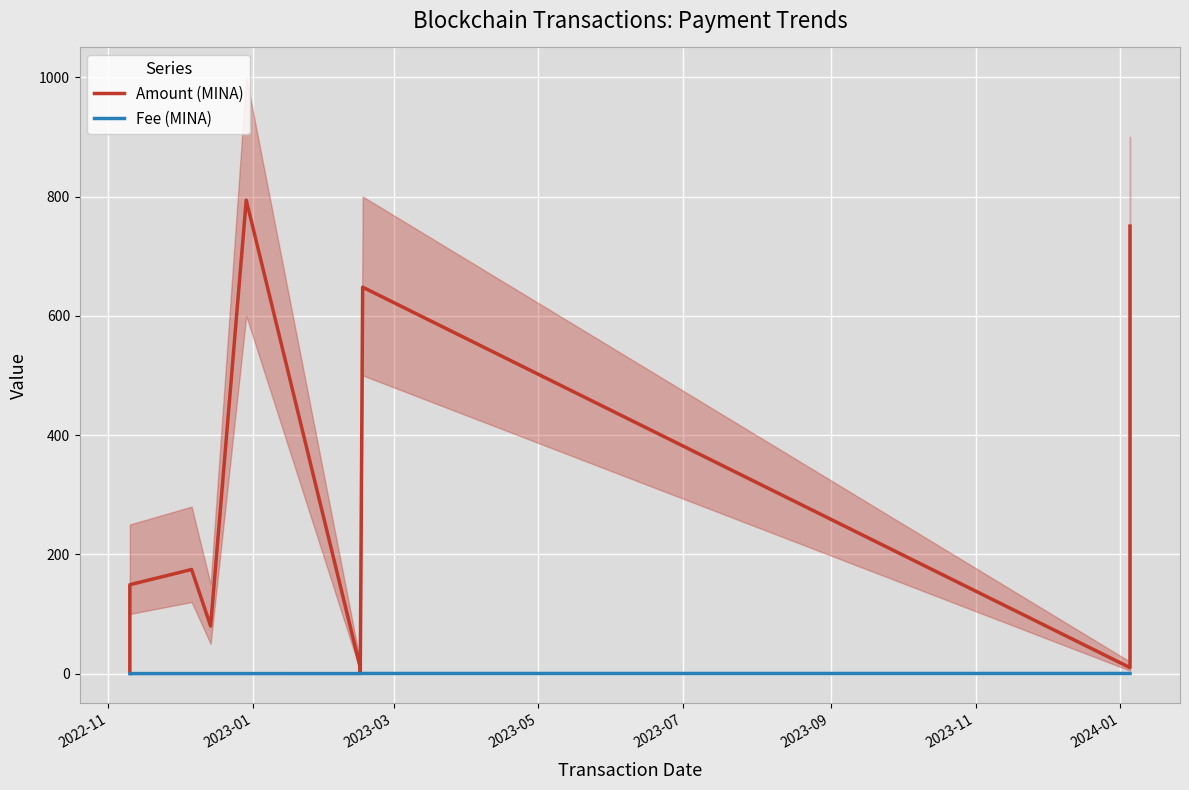

What is the spread (max minus min) of values at 2023-09?

10.0